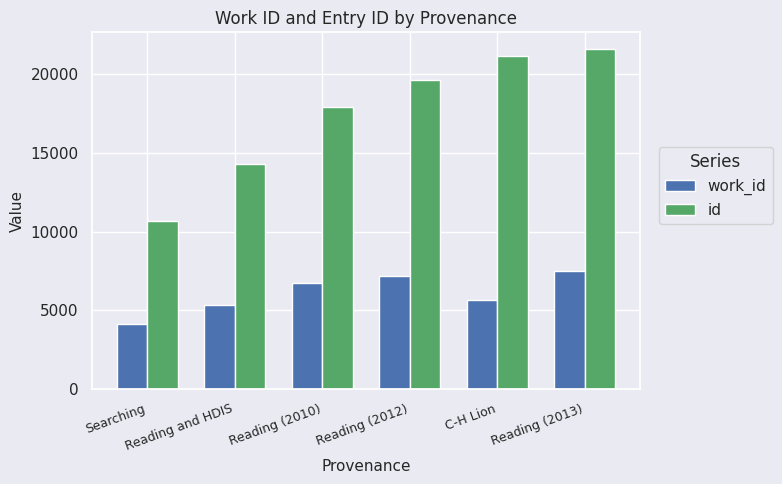

At which category is the sum across all series the highest?

Reading (2013)